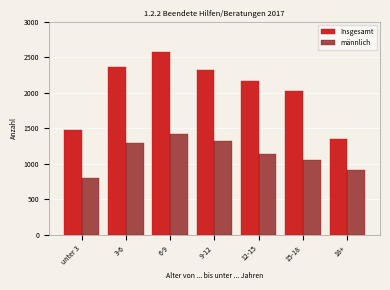

Reading left to right, extract all data points from this chart.

Insgesamt: unter 3=1470	3-6=2366	6-9=2578	9-12=2320	12-15=2170	15-18=2018	18+=1353
männlich: unter 3=796	3-6=1291	6-9=1423	9-12=1321	12-15=1138	15-18=1052	18+=918